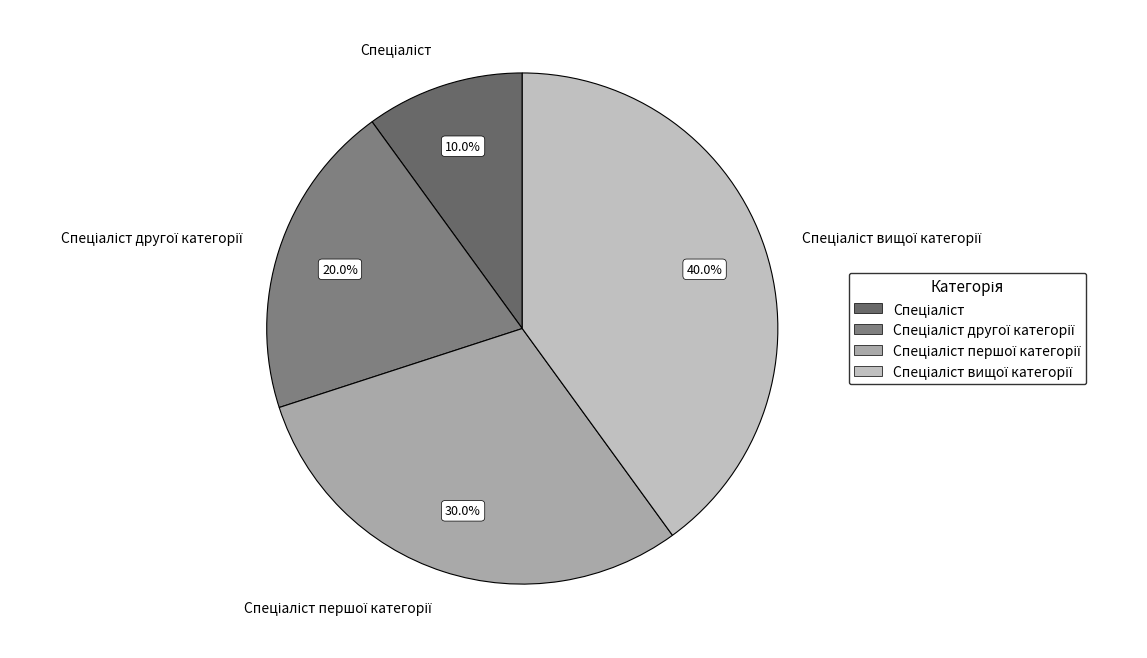

Is there any slice that represents more than half of the pie?

No